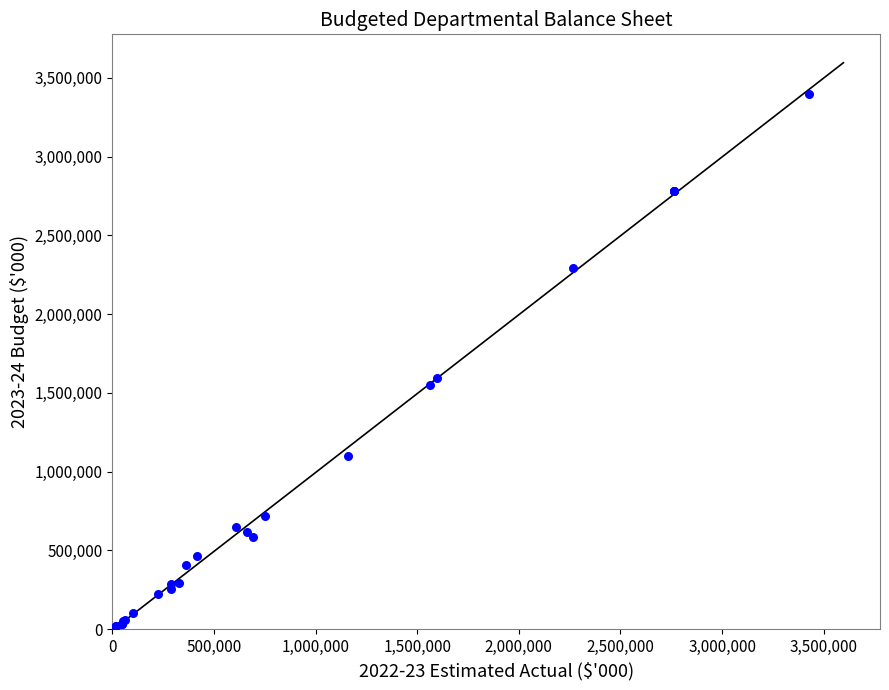

What Y value in the scatter plot is closest to 1698073?

1595206